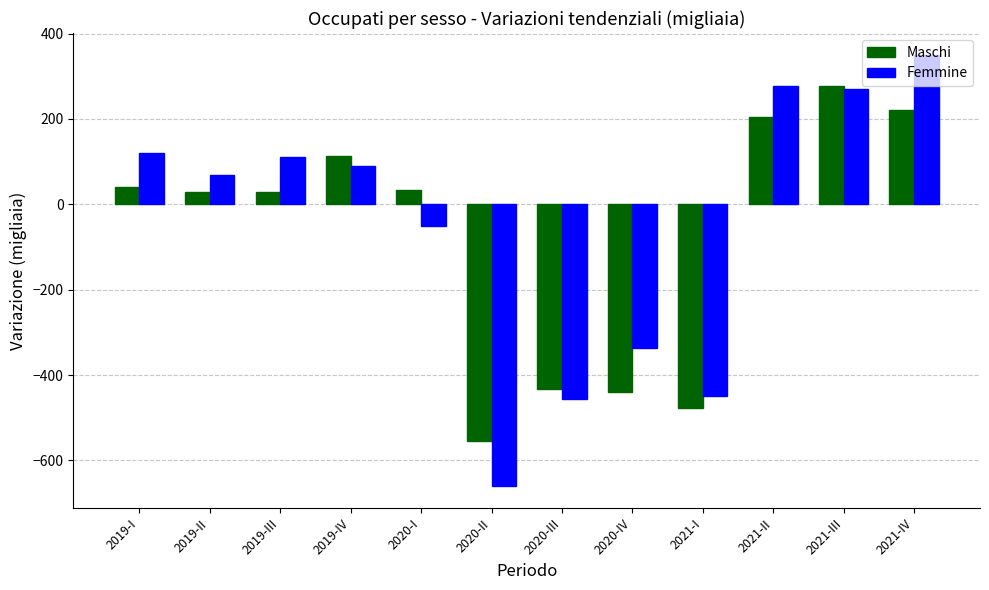

How many values in the Femmine series are below 90?

6